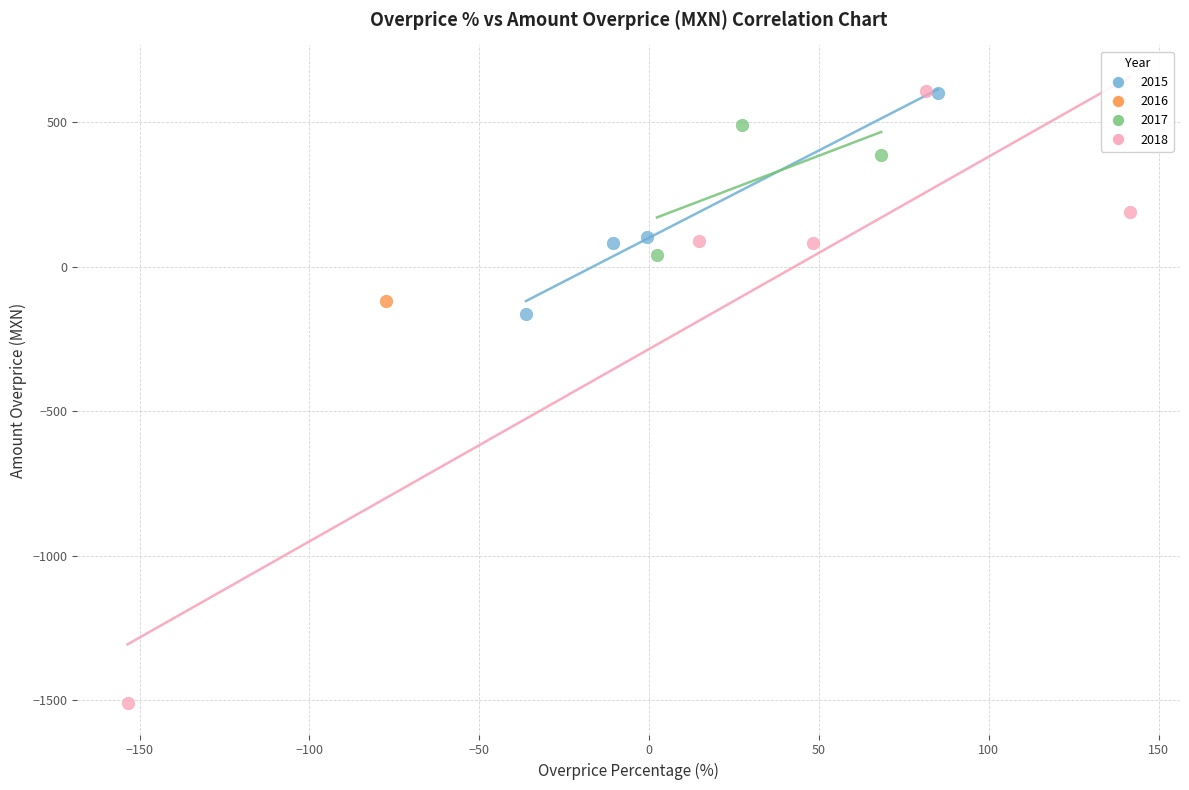

What are all the series names shown in the legend?

2015, 2016, 2017, 2018